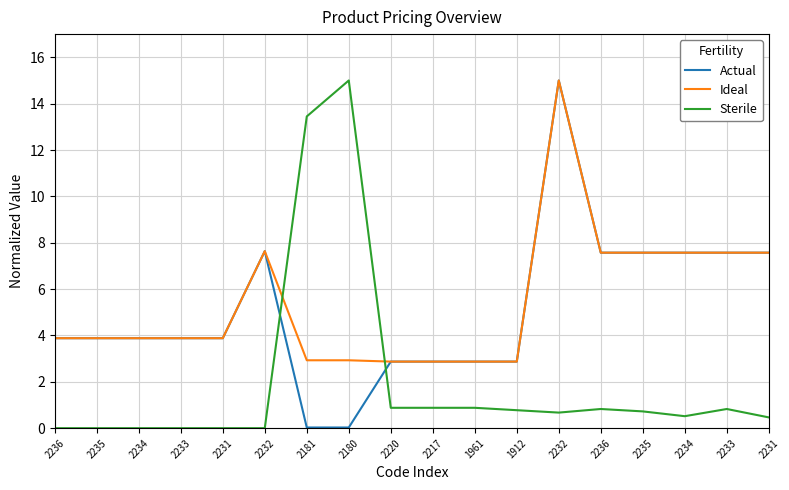

Rank the series by their maximum value, from lowest to highest.

Actual, Ideal, Sterile